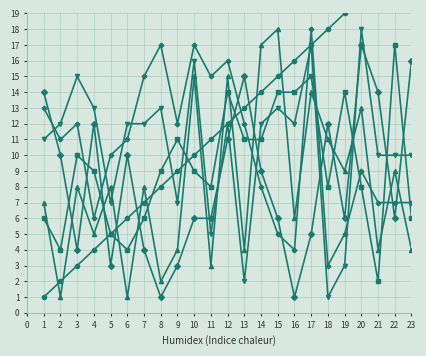

Reading left to right, list all the values displayed in this chart.

Numero: 1	2	3	4	5	6	7	8	9	10	11	12	13	14	15	16	17	18	19	20	21	22	23	24	25	26	27	28	29	30	31	32	33	34	35	36	37	38	39	40
C5: 14	10	4	12	3	10	4	1	3	6	6	11	15	9	6	1	5	12	6	17	14	6	16	14	6	5	18	12	2	11	14	11	13	6	8	6	6	16	14	17
C4: 6	4	10	9	5	4	6	9	11	9	8	14	11	11	14	14	15	8	14	8	2	17	6	12	12	1	16	14	14	17	2	12	11	8	2	18	14	12	11	11
C9: 7	1	8	5	8	1	8	2	4	15	3	15	4	17	18	6	14	11	9	13	4	9	4	8	8	4	3	15	12	15	15	6	3	6	3	2	2	2	4	3
C13: 11	12	15	13	7	12	12	13	7	16	5	12	2	12	13	12	17	1	3	18	10	10	10	3	13	17	10	10	8	14	4	4	2	2	10	17	17	17	8	12
C14: 13	11	12	6	10	11	15	17	12	17	15	16	12	8	5	4	18	3	5	9	7	7	7	13	17	15	17	17	17	7	7	7	10	10	7	7	7	7	12	2